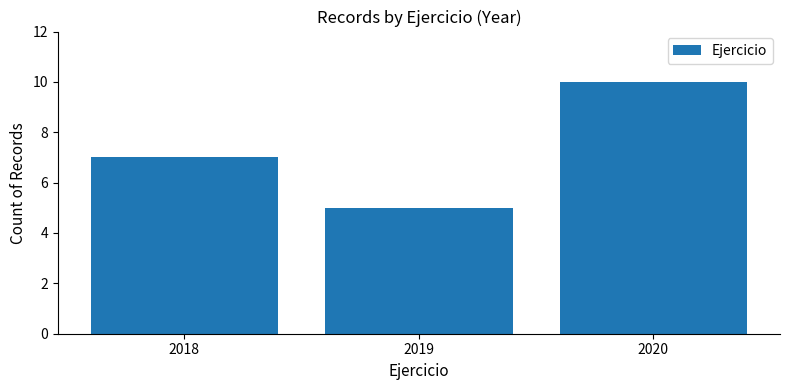

Reading left to right, what are all the values shown in this chart?

7	5	10